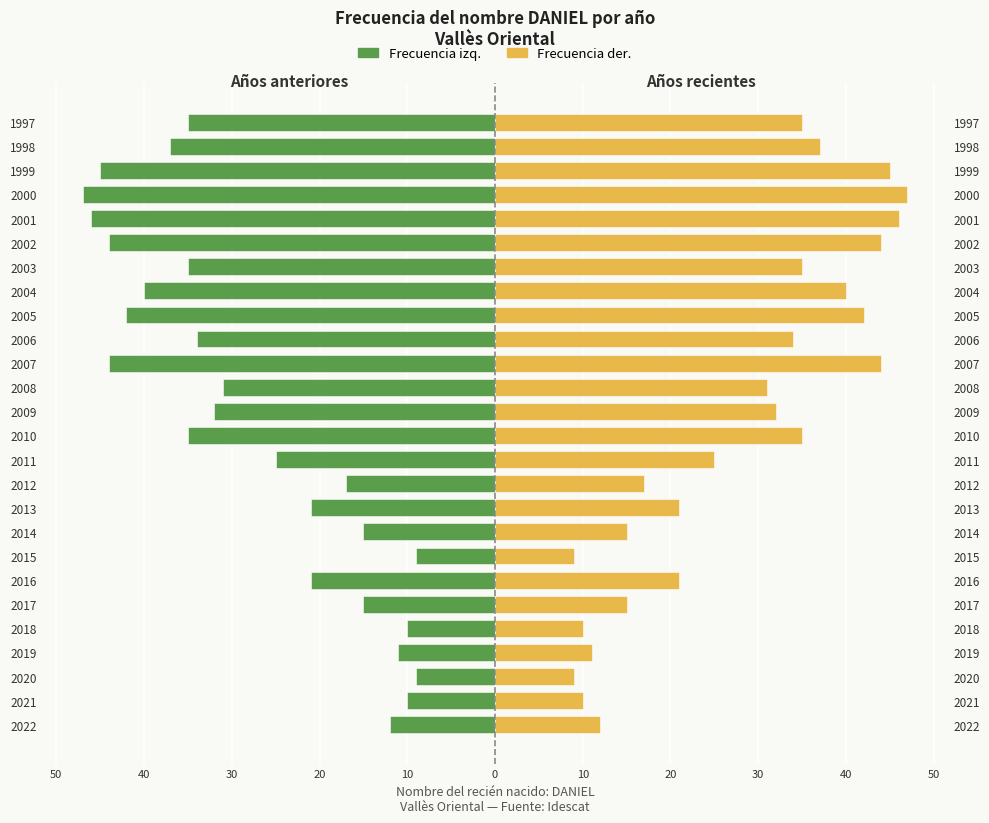

What is the sum of all Frecuencia (der) values?

722